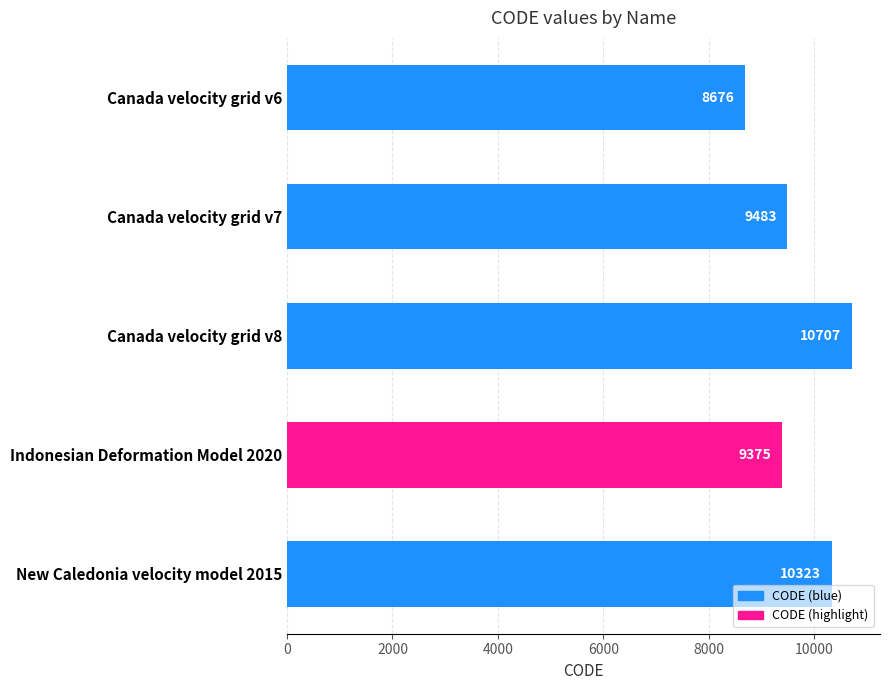

What is the difference between the maximum and minimum values?

2031